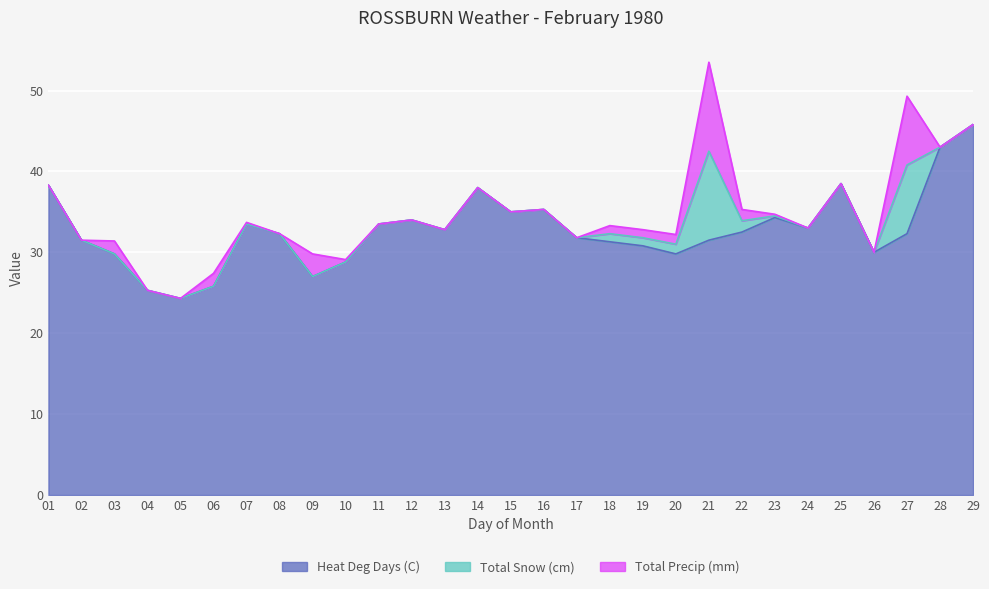

True or false: Total Snow (cm) and Heat Deg Days (C) intersect in this chart.

False